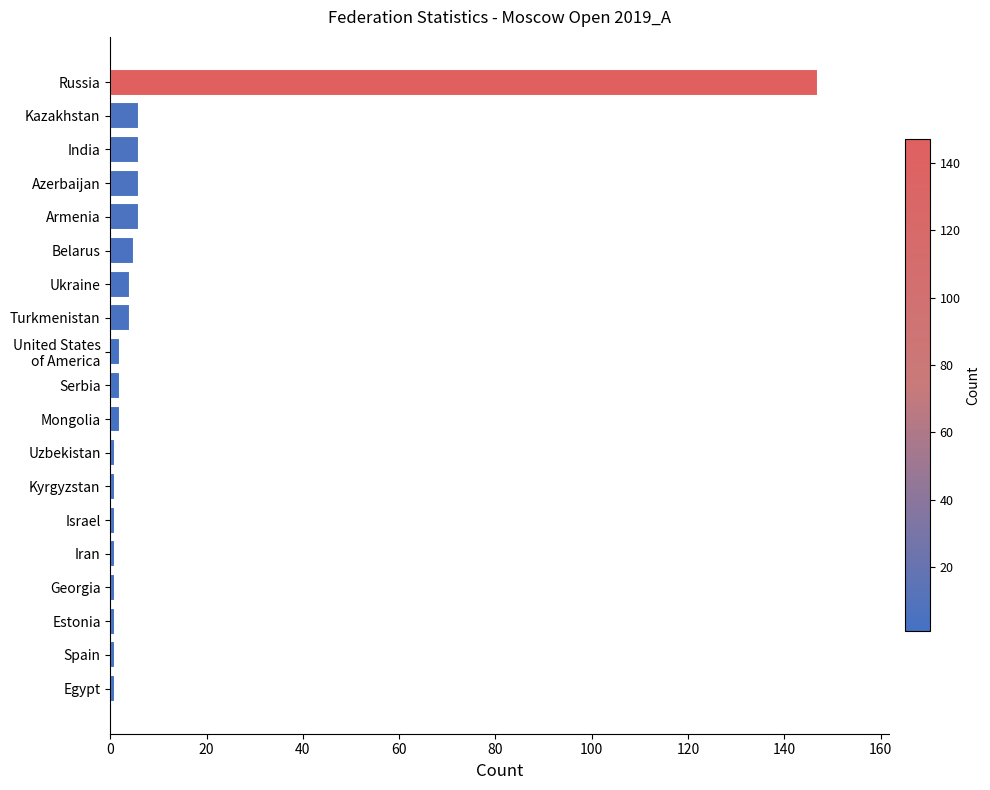

What is the difference between the maximum and minimum values?

146